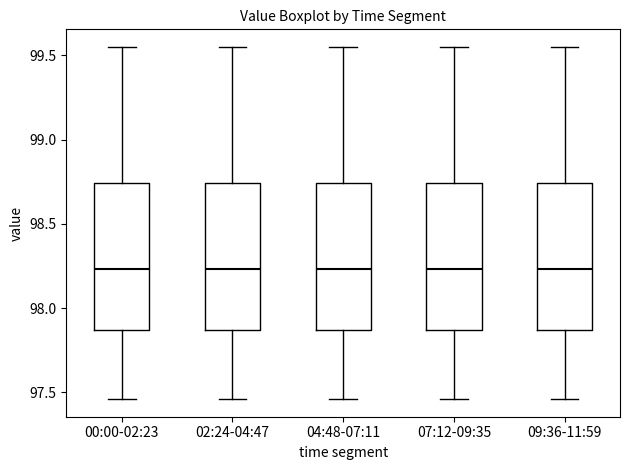

Reading left to right, transcribe this box plot: for each box, give where its median line is, the range the box spans, and where its two whiskers end, as read against the y-axis. The values are not printed on the chart, so give them approximately, as read against the axis.

00:00-02:23: median 98.25, box 97.85 to 98.75, whiskers 97.45 to 99.55
02:24-04:47: median 98.25, box 97.85 to 98.75, whiskers 97.45 to 99.55
04:48-07:11: median 98.25, box 97.85 to 98.75, whiskers 97.45 to 99.55
07:12-09:35: median 98.25, box 97.85 to 98.75, whiskers 97.45 to 99.55
09:36-11:59: median 98.25, box 97.85 to 98.75, whiskers 97.45 to 99.55